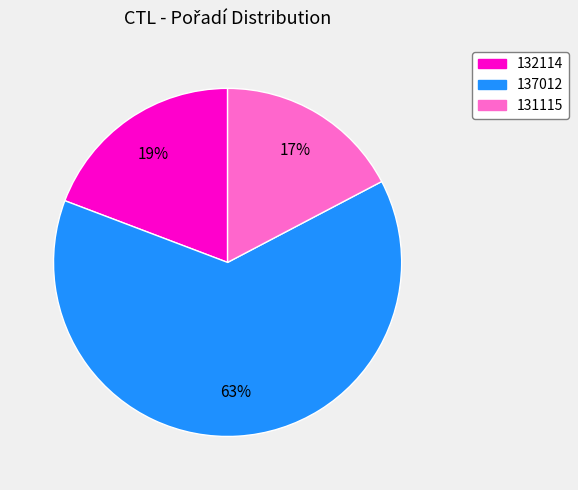

Combined, do 137012 and 131115 account for over 50%?

Yes